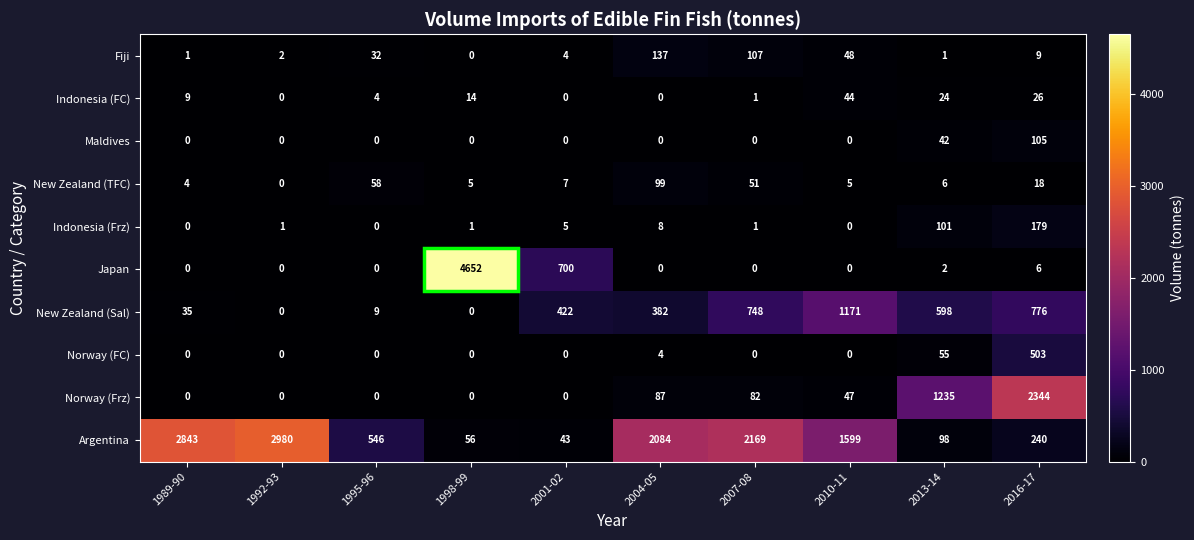

Count the number of categories in the chart.

10